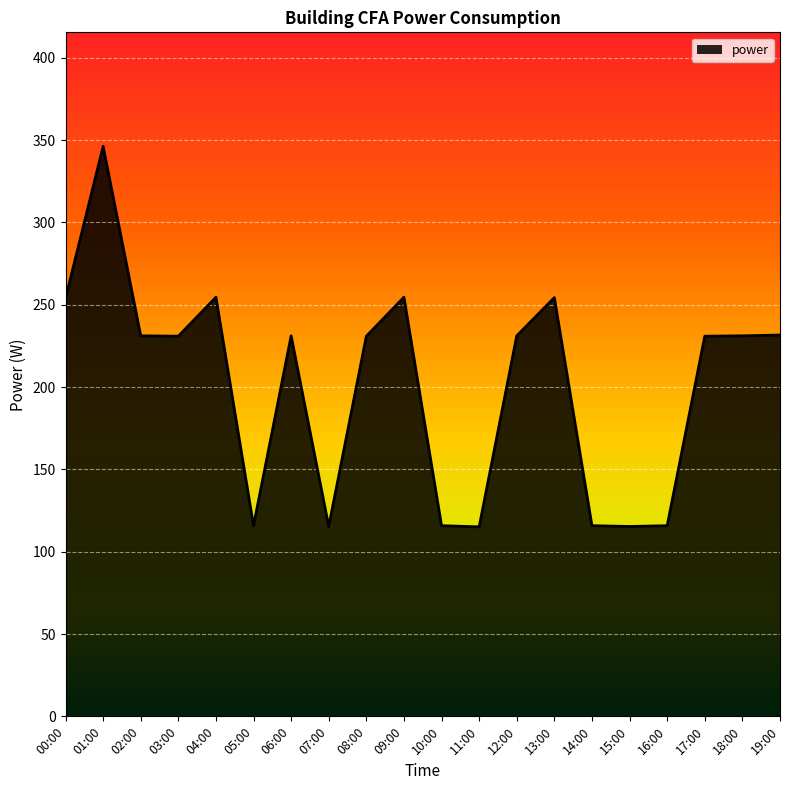

Read the value at 12:00.

231.1